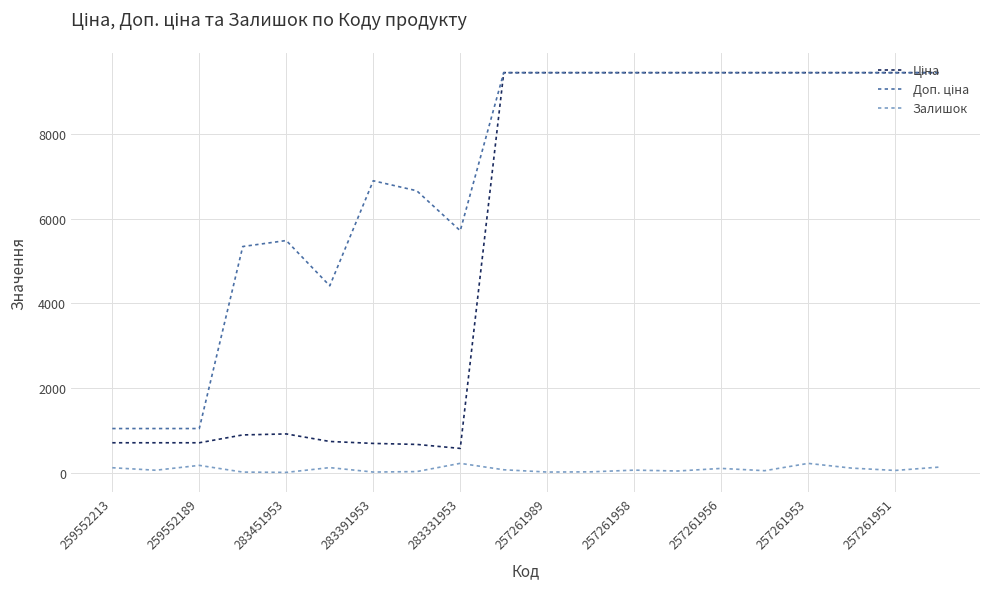

Does the chart display data point markers on the line(s)?

No